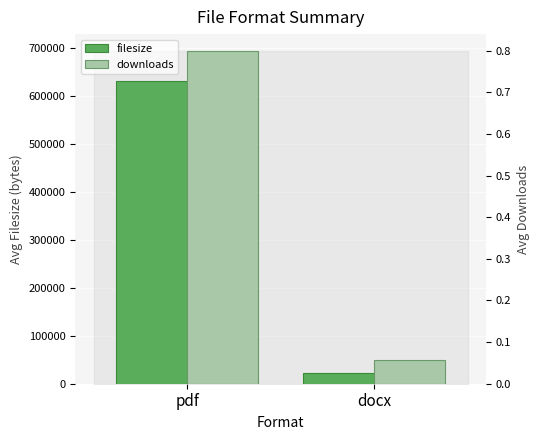

Reading left to right, what are all the values shown in this chart?

filesize: pdf=630833.0	docx=23337.1
downloads: pdf=0.8	docx=0.1